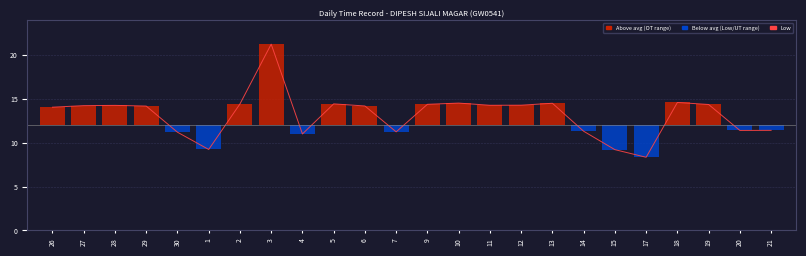

List the labels in order of value, smallest first.

17, 15, 1, 4, 30, 7, 14, 20, 21, 26, 29, 6, 27, 28, 11, 12, 19, 9, 2, 5, 13, 10, 18, 3